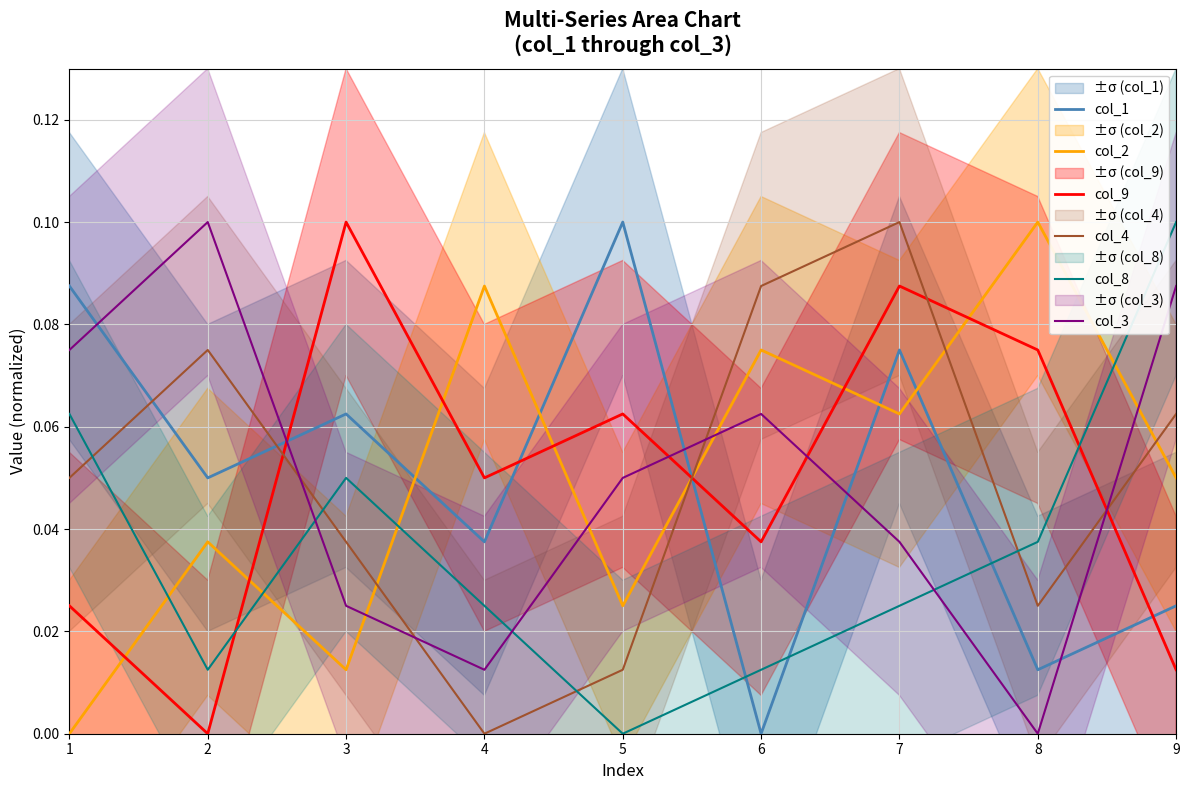

Does the chart display data point markers on the line(s)?

No